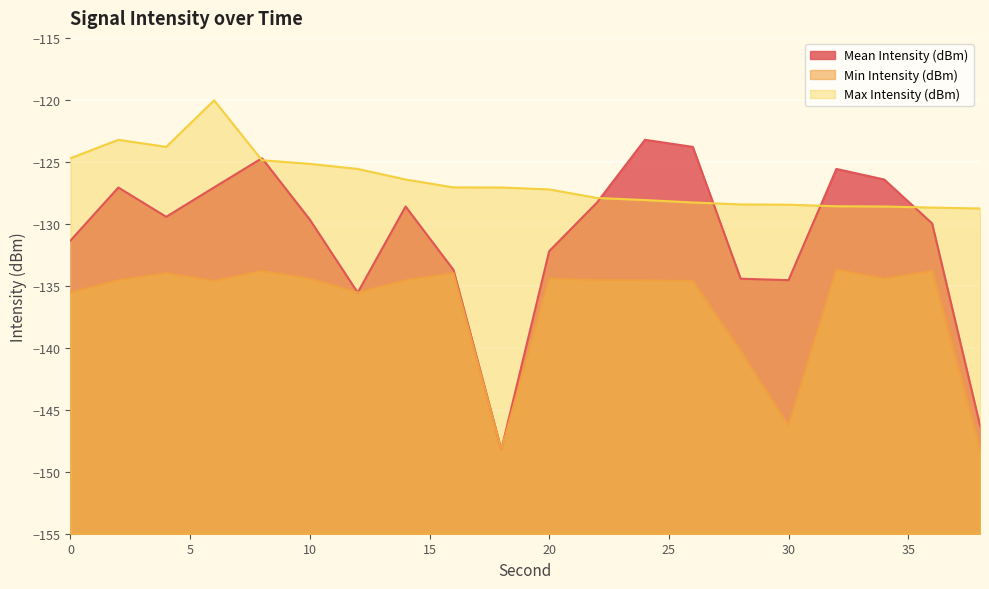

What is the value of the Mean Intensity (dBm) point at the 8th from the left?

-128.6